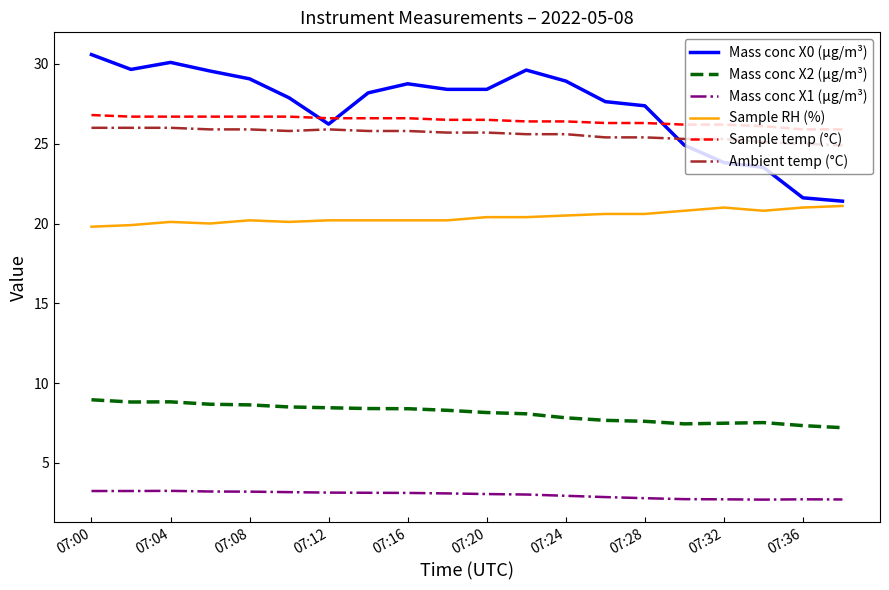

What is the maximum value for Mass conc X0 (μg/m³)?

30.6